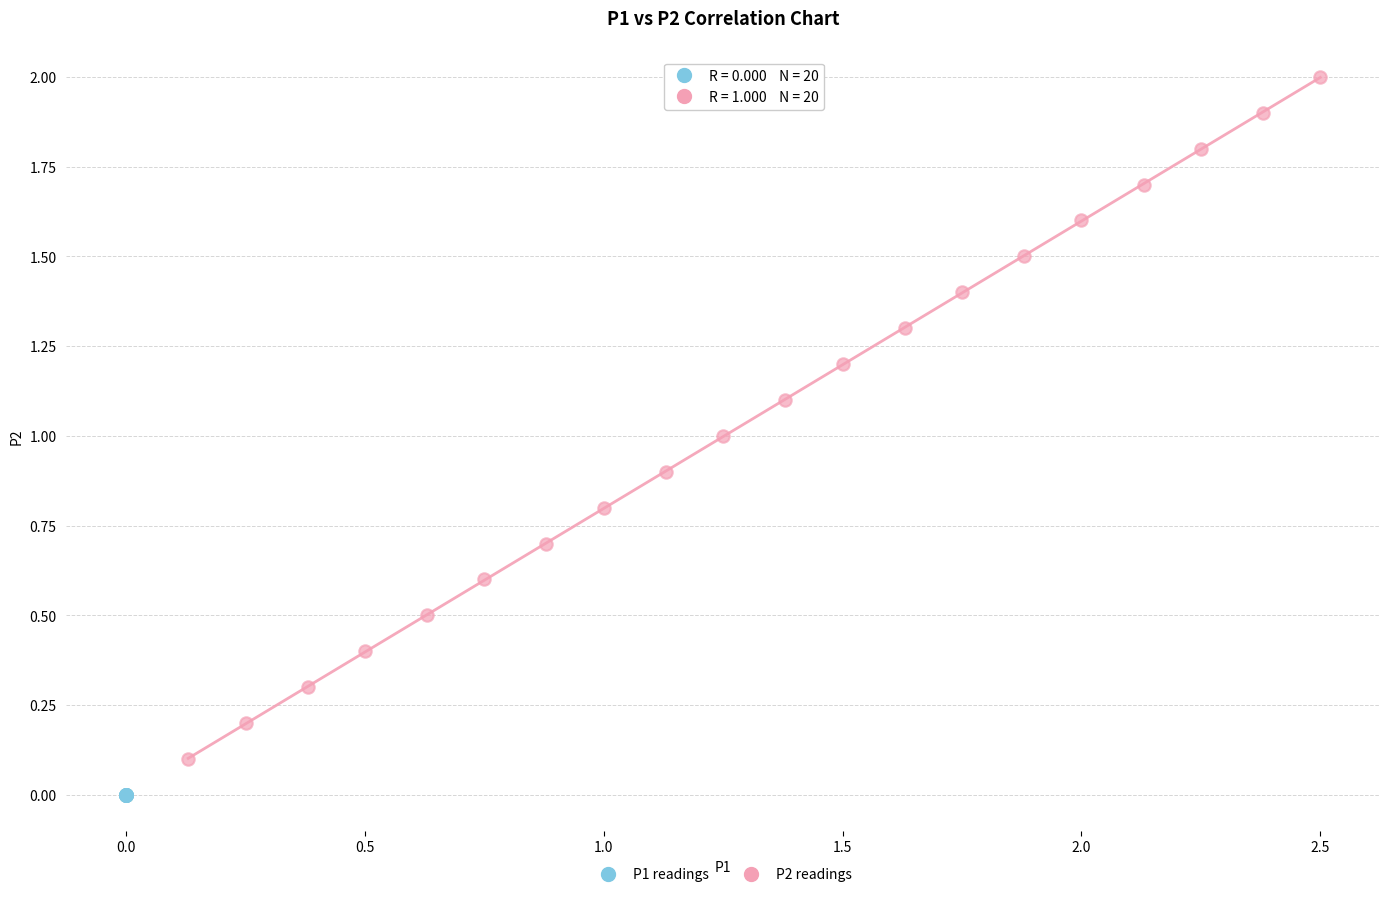

What are all the series names shown in the legend?

P1 readings, P2 readings